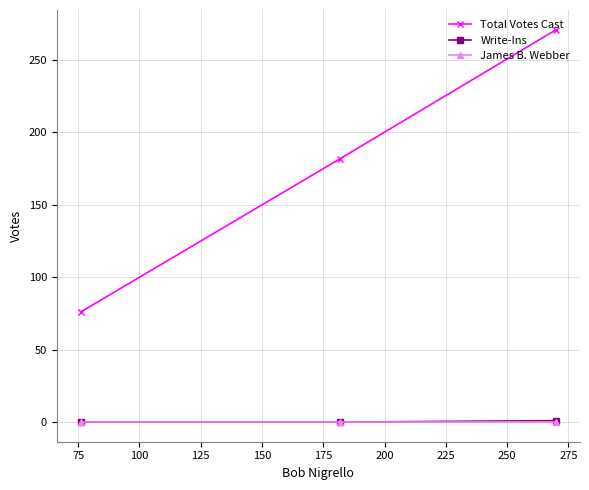

What are all the series names shown in the legend?

Total Votes Cast, Write-Ins, James B. Webber